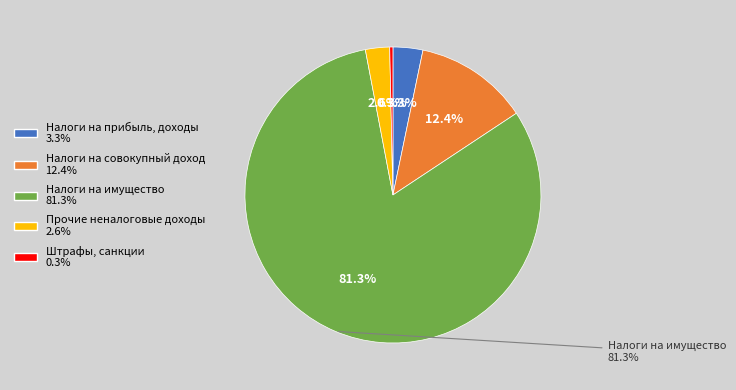

The Прочие неналоговые доходы slice represents 15% of the pie. True or false?

False